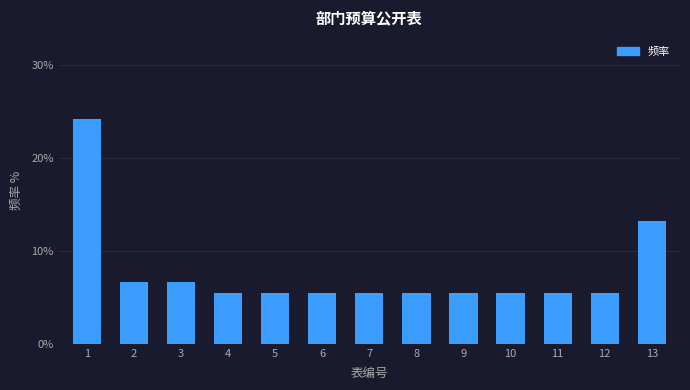

Reading left to right, what are all the values shown in this chart?

24.2	6.6	6.6	5.5	5.5	5.5	5.5	5.5	5.5	5.5	5.5	5.5	13.2